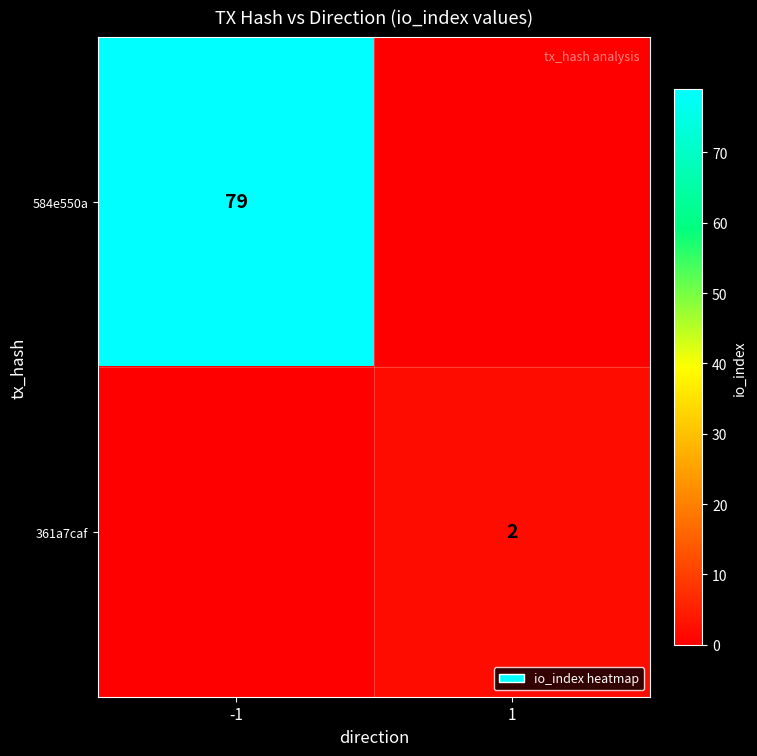

The value of 584e550a at -1 is 134. True or false?

False